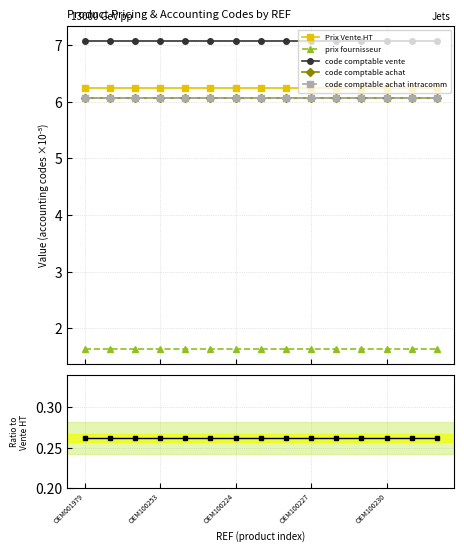

The value of code comptable vente at 10 is 2.9. True or false?

False